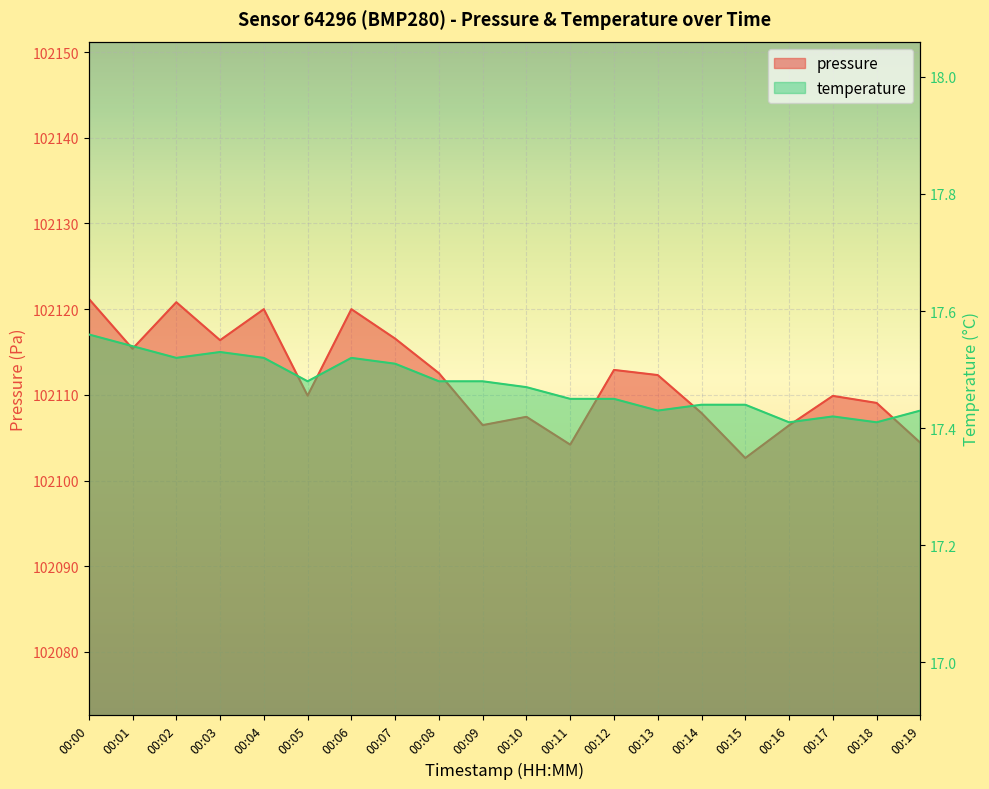

What is the value of the temperature point at the 20th from the left?

17.4